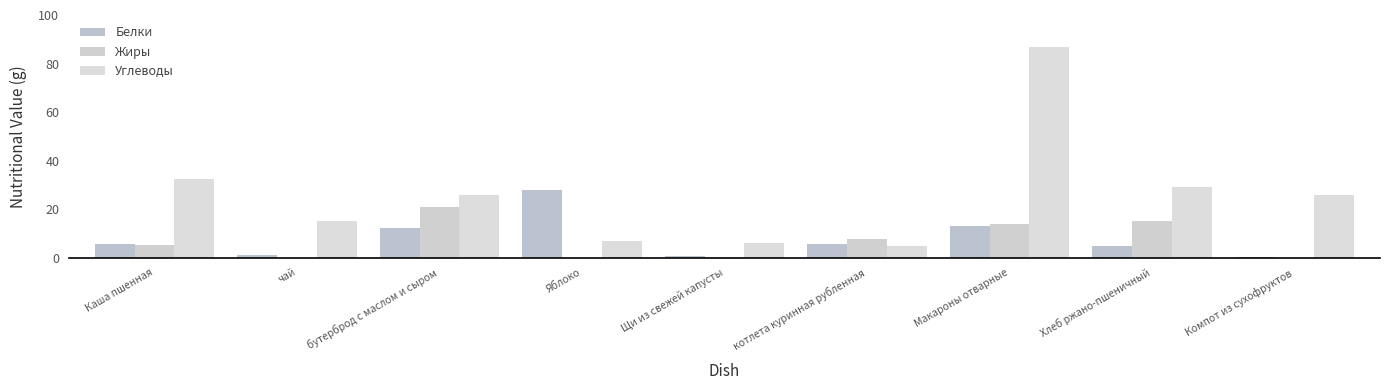

Rank the categories by Жиры value from lowest to highest.

чай, Яблоко, Компот из сухофруктов, Щи из свежей капусты, Каша пшенная, котлета куринная рубленная, Макароны отварные, Хлеб ржано-пшеничный, бутерброд с маслом и сыром